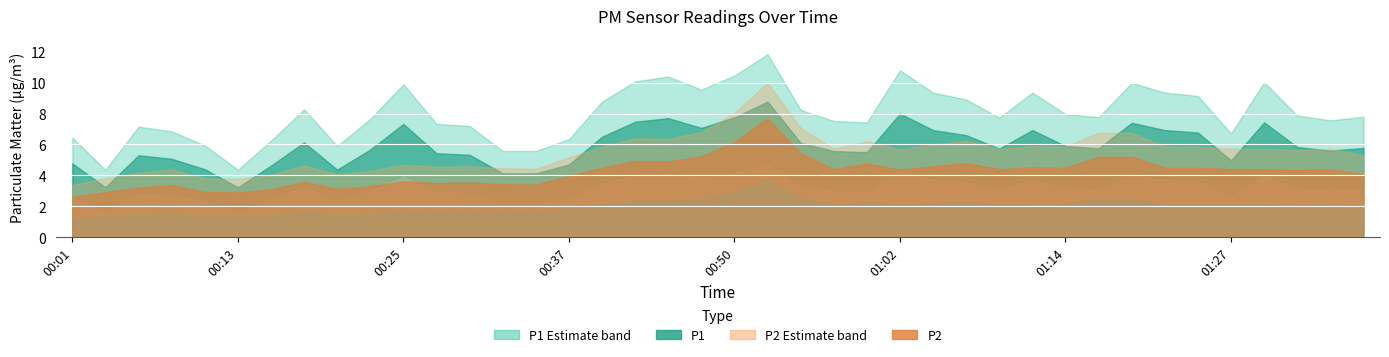

At which label does P2 first exceed 4?

00:40